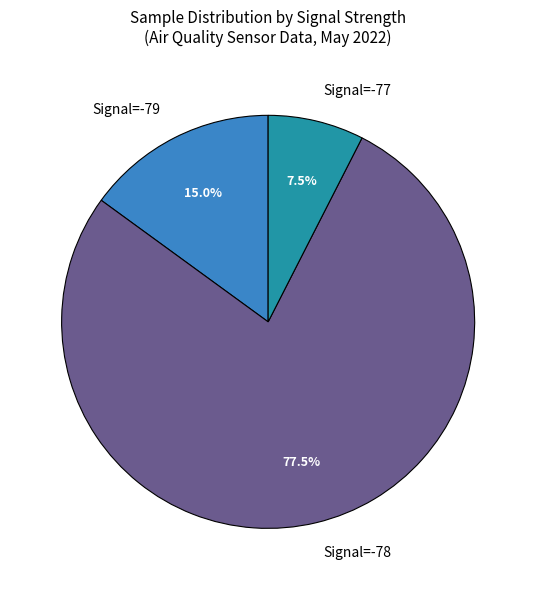

How many segments does this pie chart have?

3